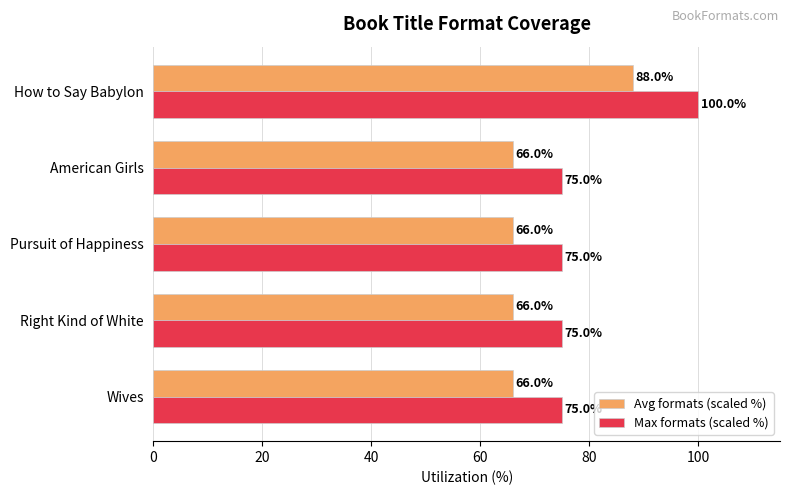

The value of Max formats (scaled %) at American Girls is 75. True or false?

True